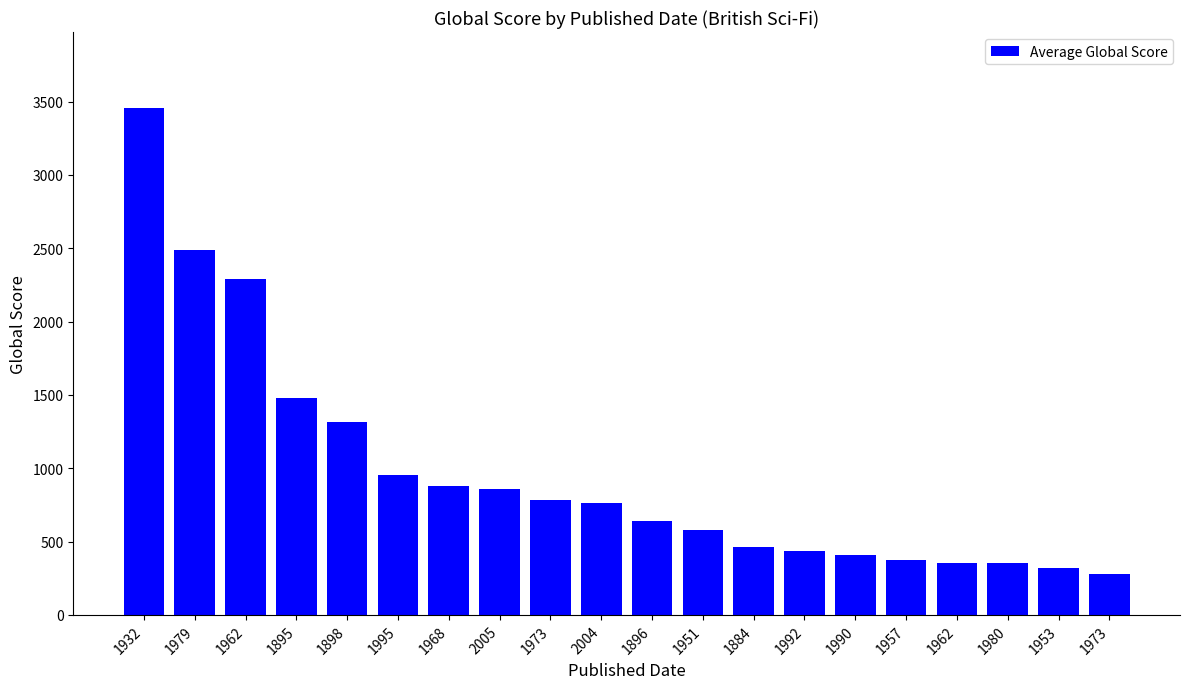

What is the minimum value shown in the chart?

280